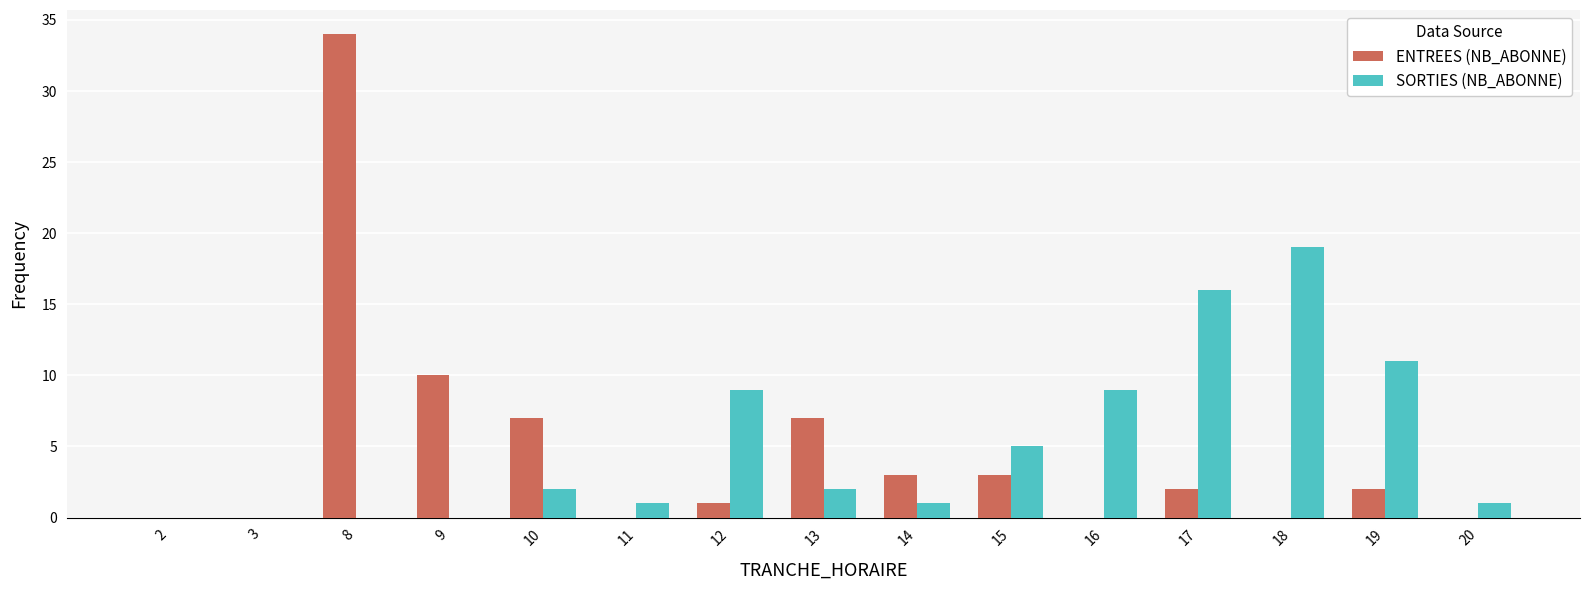

Reading left to right, what are all the values shown in this chart?

ENTREES (NB_ABONNE): 2=0	3=0	8=34	9=10	10=7	11=0	12=1	13=7	14=3	15=3	16=0	17=2	18=0	19=2	20=0
SORTIES (NB_ABONNE): 2=0	3=0	8=0	9=0	10=2	11=1	12=9	13=2	14=1	15=5	16=9	17=16	18=19	19=11	20=1